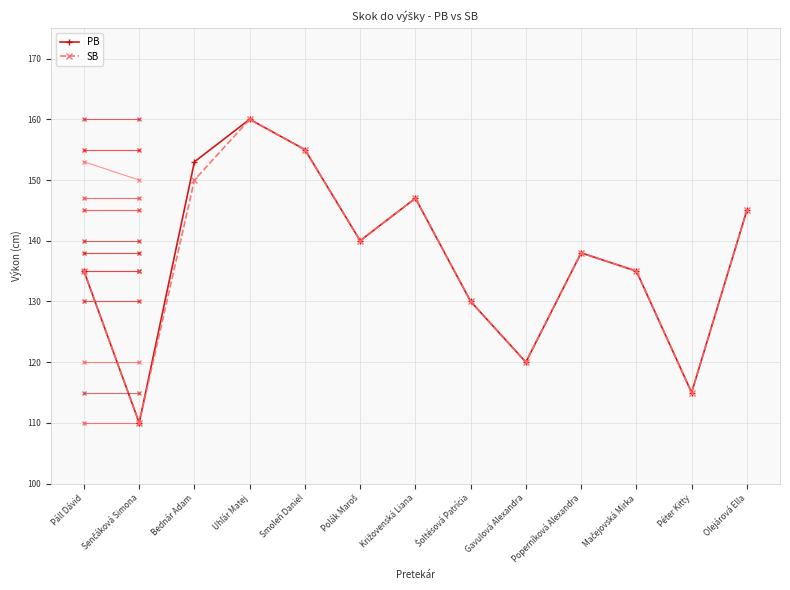

In PB, how many points are lower than both neighbors (excluding endpoints)?

4